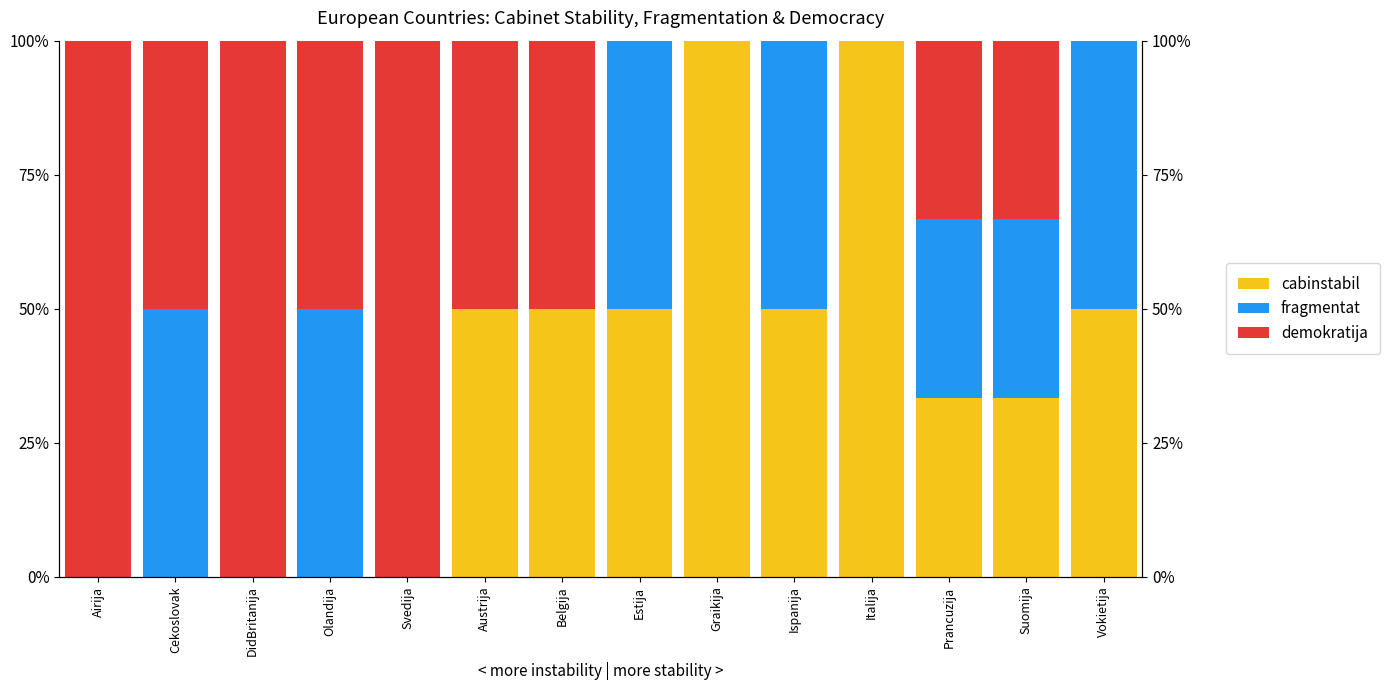

Is it true that fragmentat equals 0.2 at Svedija?

False